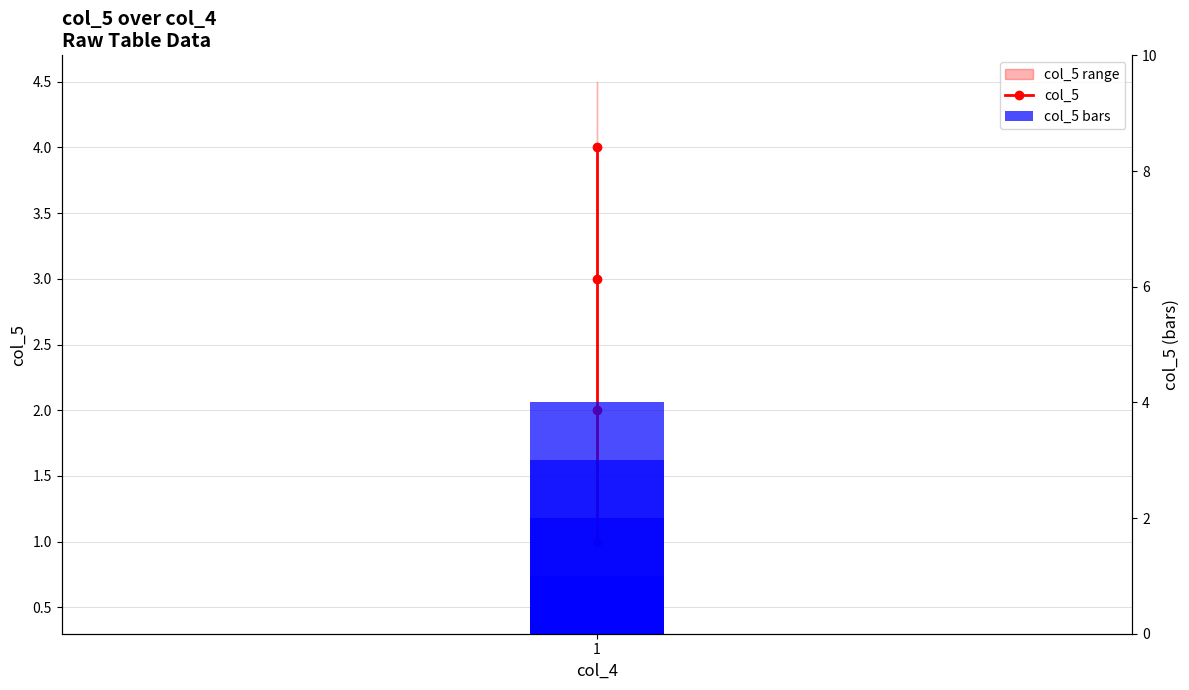

What is the value of the col_5 bars bar at the 1st from the left?

1